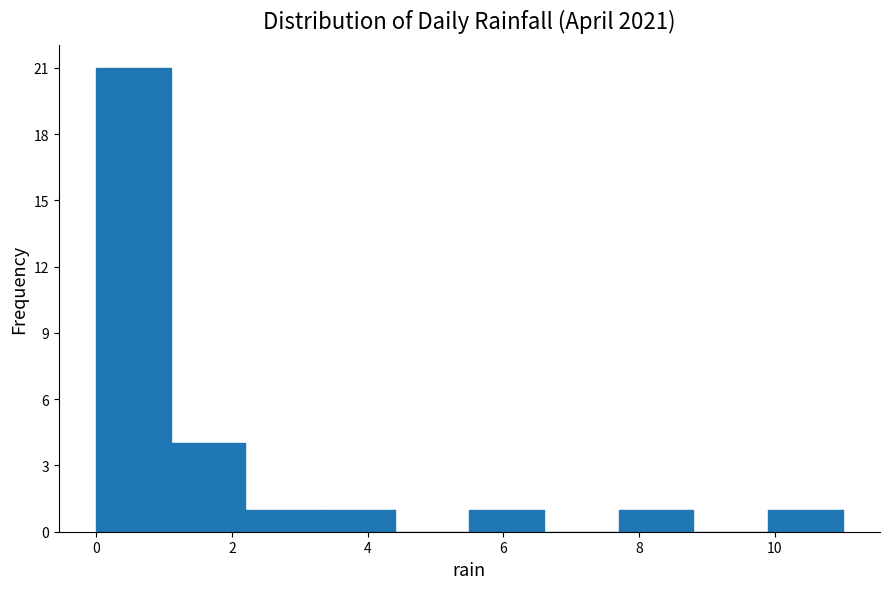

How tall is the bar that spans 0.0 to 1.1 on the x-axis? Neither the bar edges nor the heights are printed on the chart, so give them approximately, as read against the axes.

21